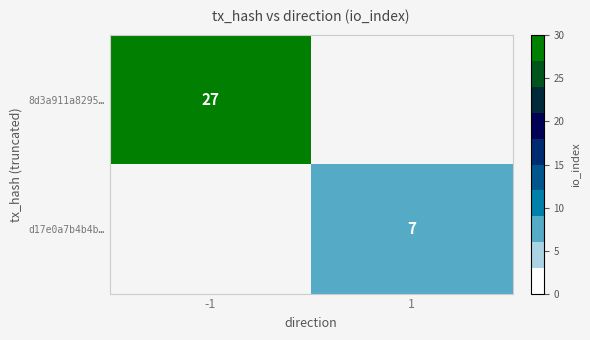

The 8d3a911a8295… series shows 47 at -1. True or false?

False